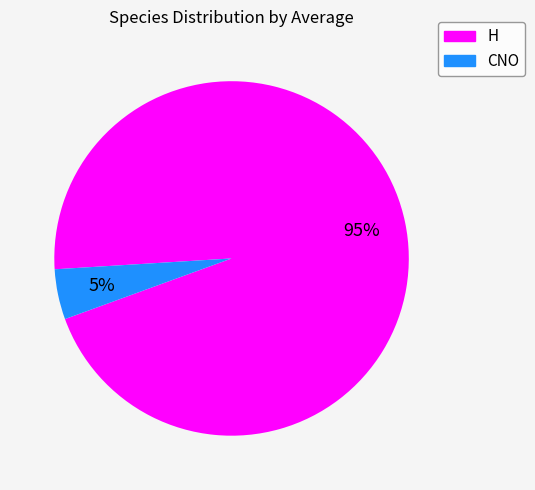

Which slice is the largest?

H